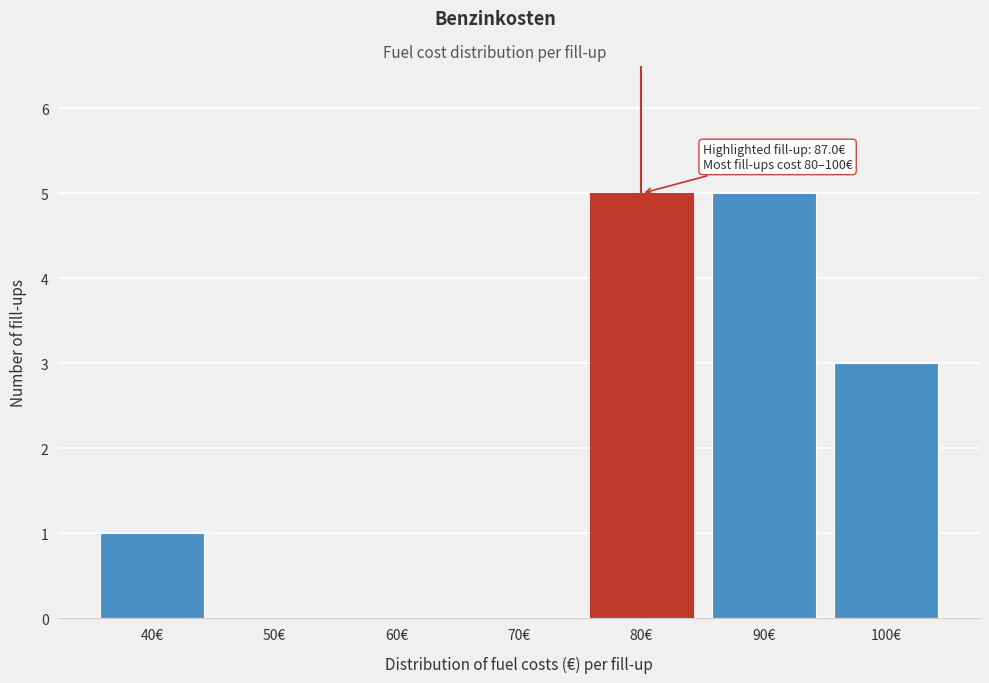

Reading left to right, what are all the values shown in this chart?

40€=1	50€=0	60€=0	70€=0	80€=5	90€=5	100€=3